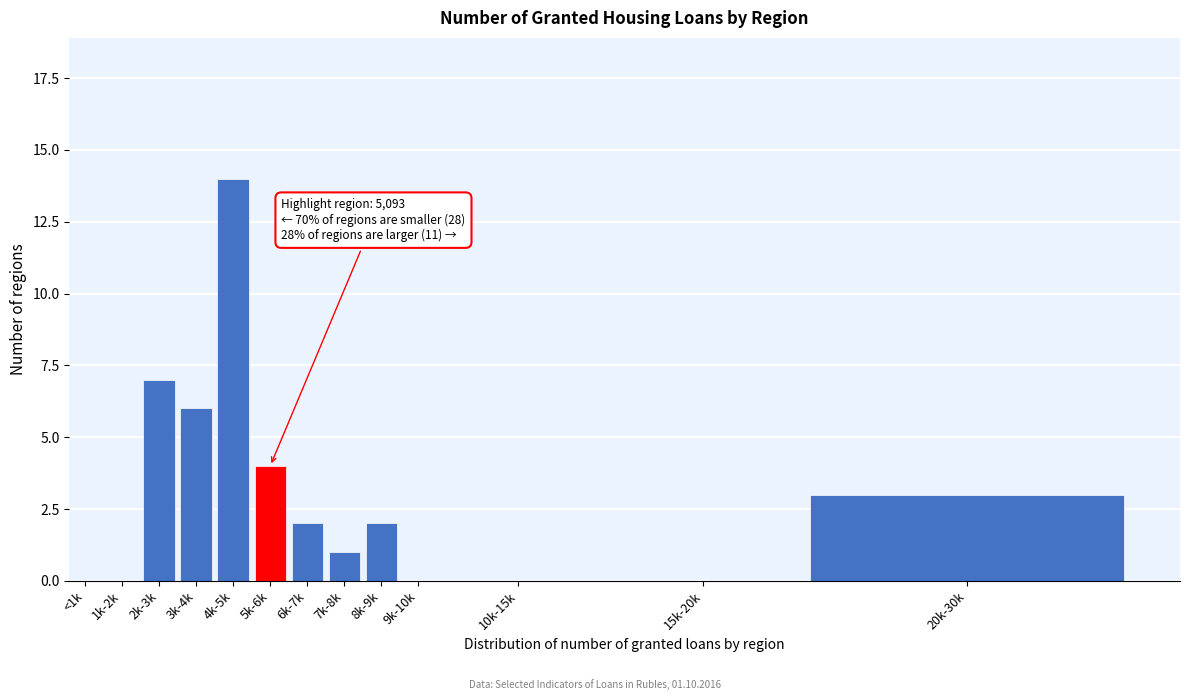

Reading left to right, what are all the values shown in this chart?

<1k=0	1k-2k=0	2k-3k=7	3k-4k=6	4k-5k=14	5k-6k=4	6k-7k=2	7k-8k=1	8k-9k=2	9k-10k=0	10k-15k=0	15k-20k=0	20k-30k=3